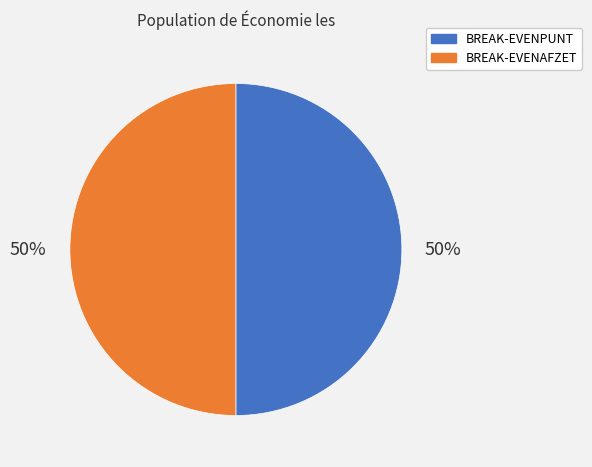

What is the ratio of the value at BREAK-EVENAFZET to the value at BREAK-EVENPUNT?

1.0